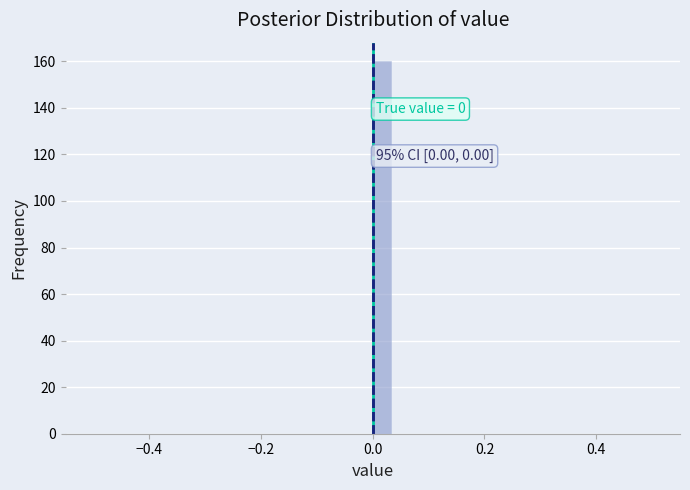

Read against the x-axis, roughly where is the centre of the tallest bar?

0.02